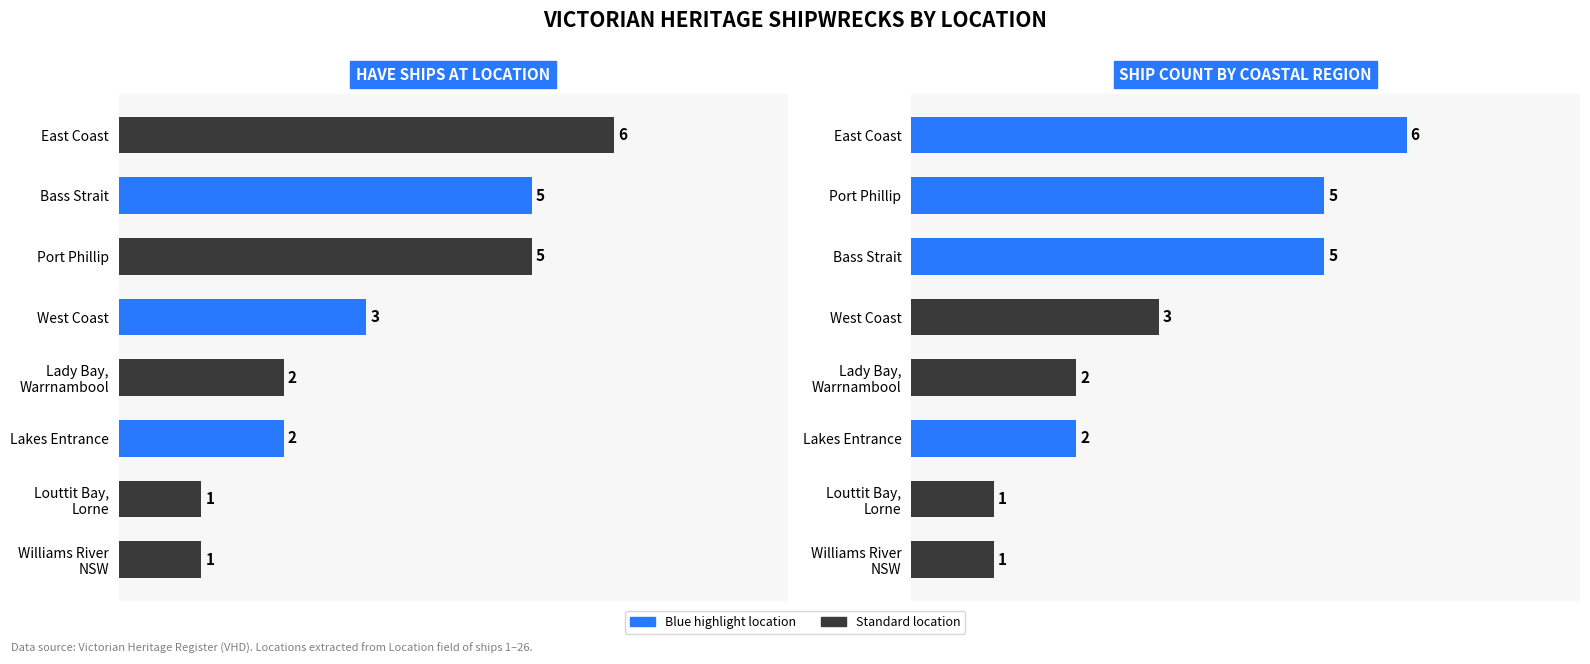

How many groups of bars are there?

8